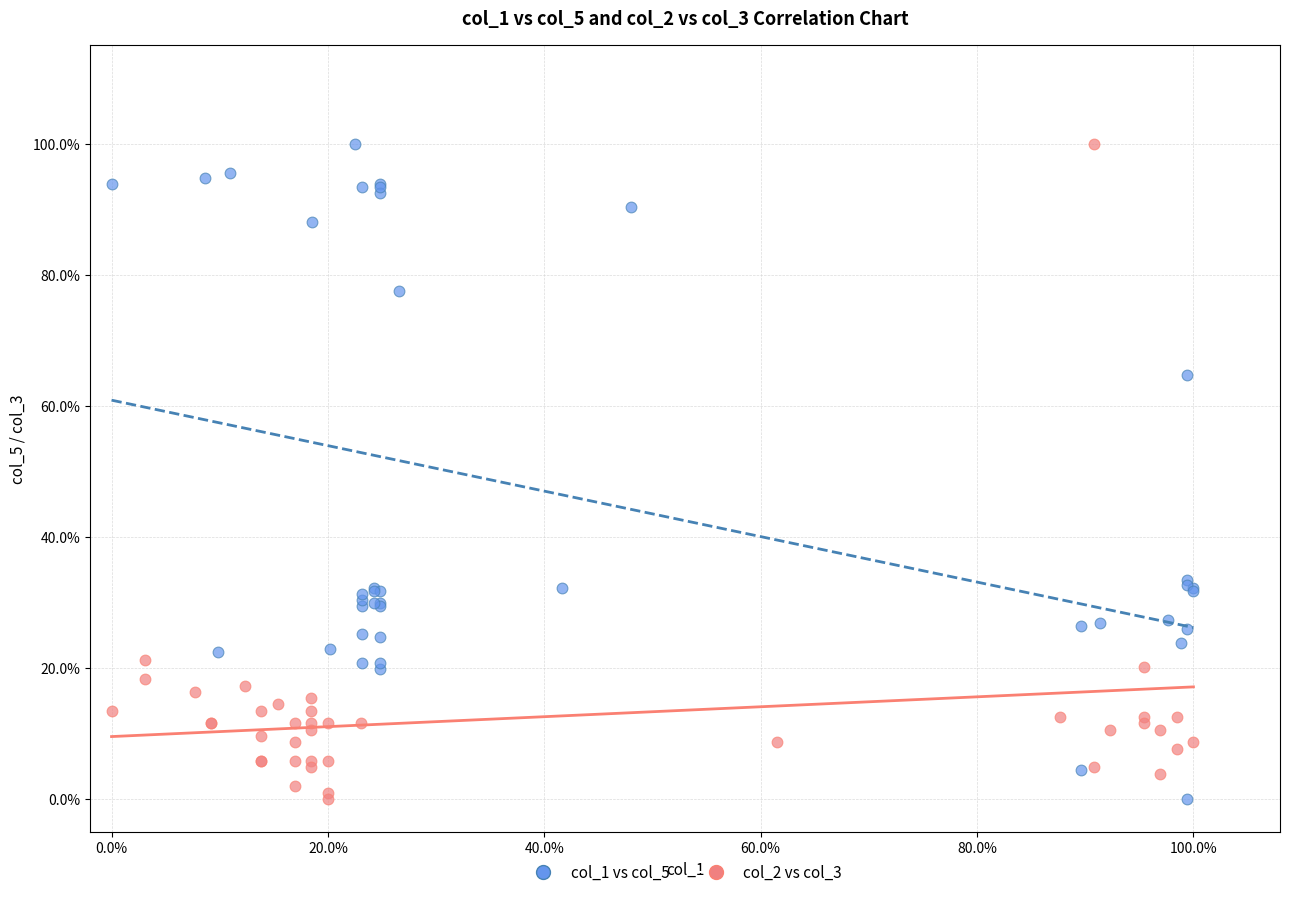

What are all the series names shown in the legend?

col_1 vs col_5, col_2 vs col_3